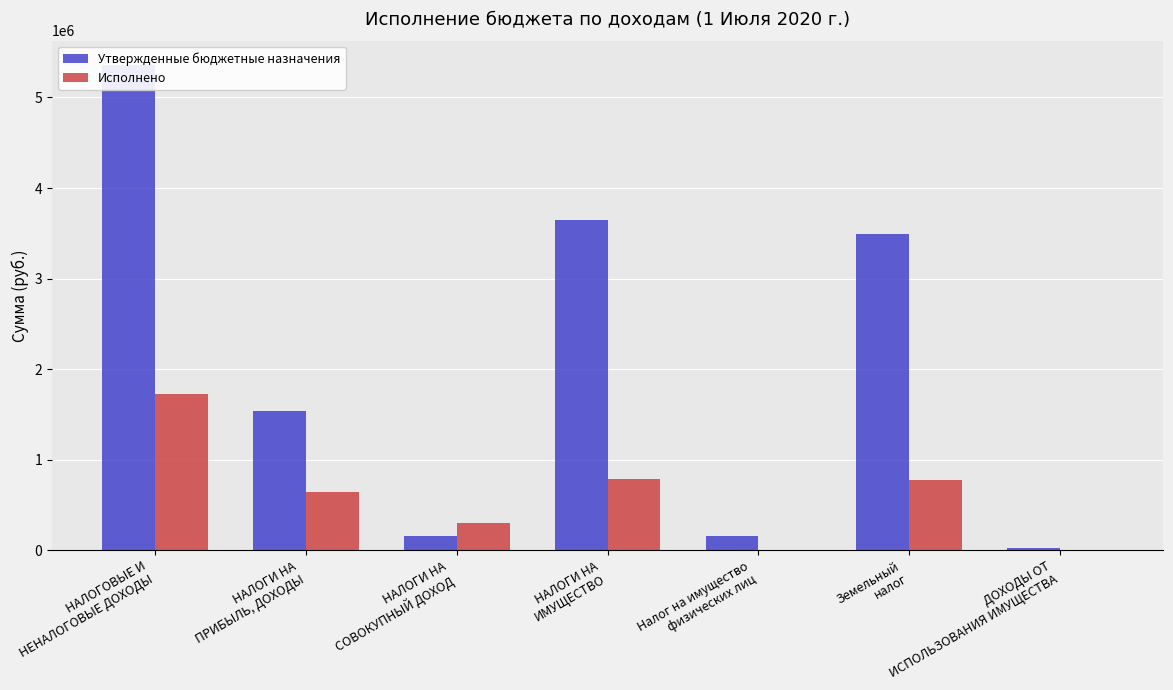

Which series has the largest range (max minus min)?

Утвержденные бюджетные назначения